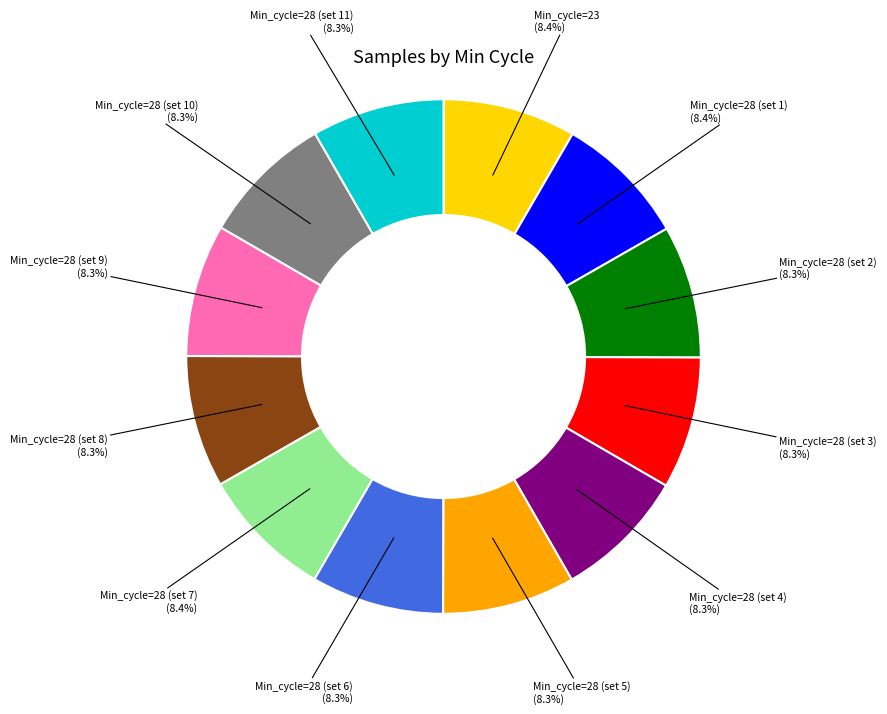

Combined, do Min_cycle=28 (set 11) (8.3%) and Min_cycle=28 (set 8) (8.3%) account for over 50%?

No